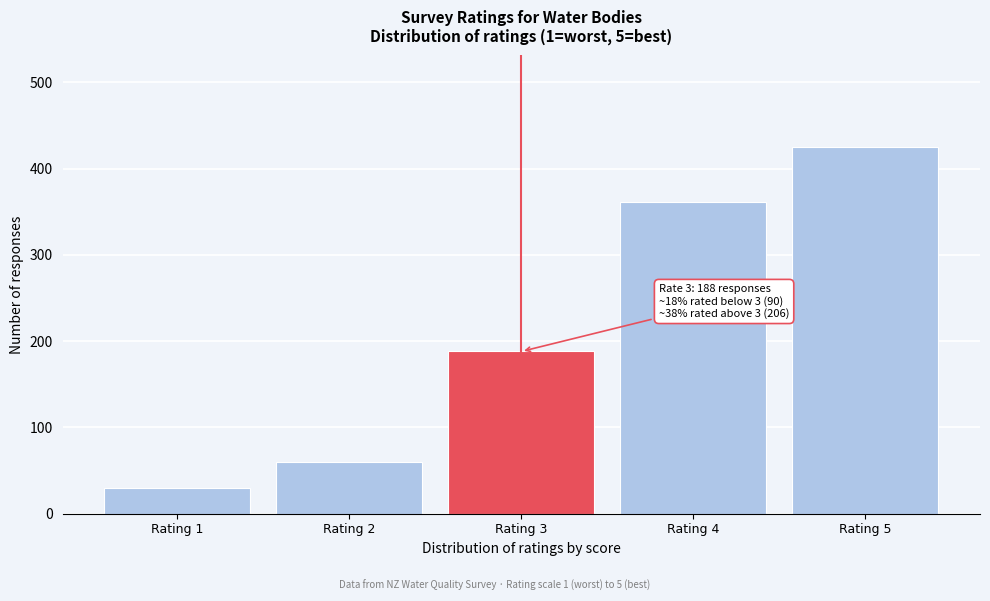

Reading left to right, what are all the values shown in this chart?

30	60	188	361	425